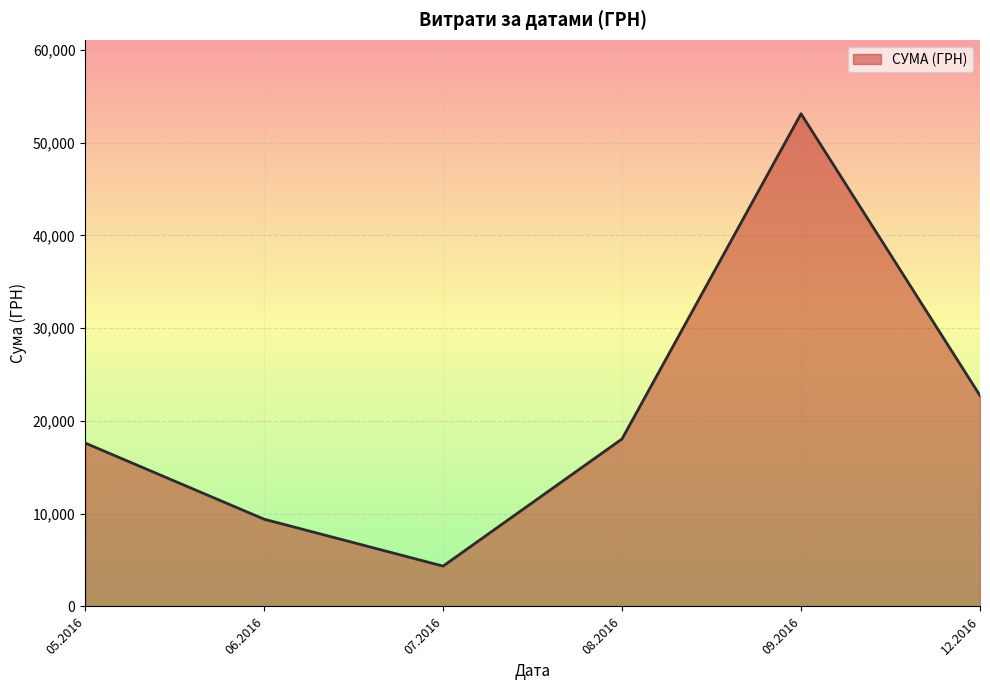

What is the change in value from 05.2016 to 07.2016?

-13265.3